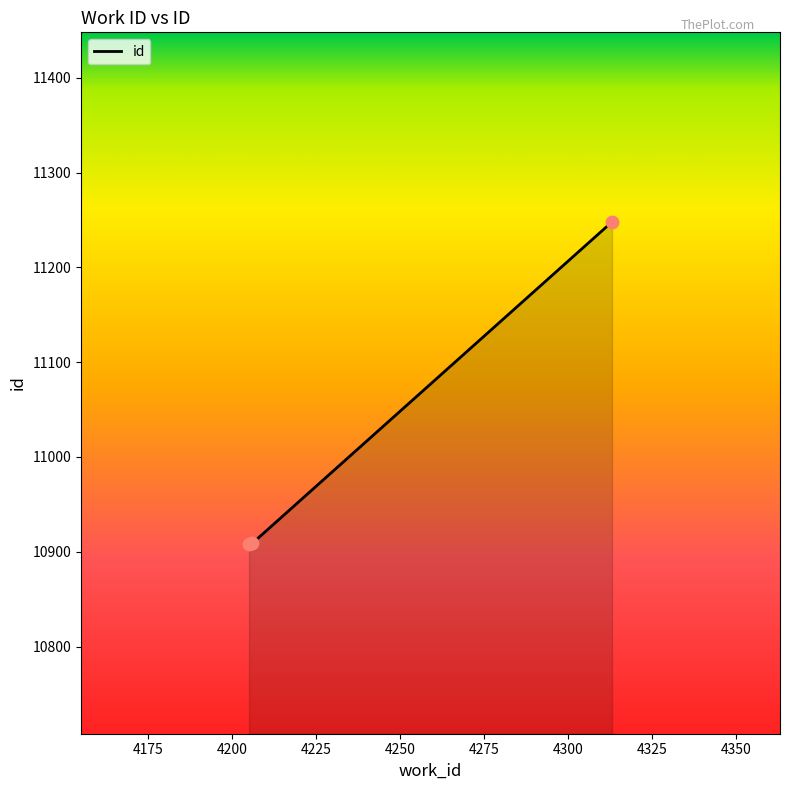

What is the difference between the maximum and second lowest values?

339